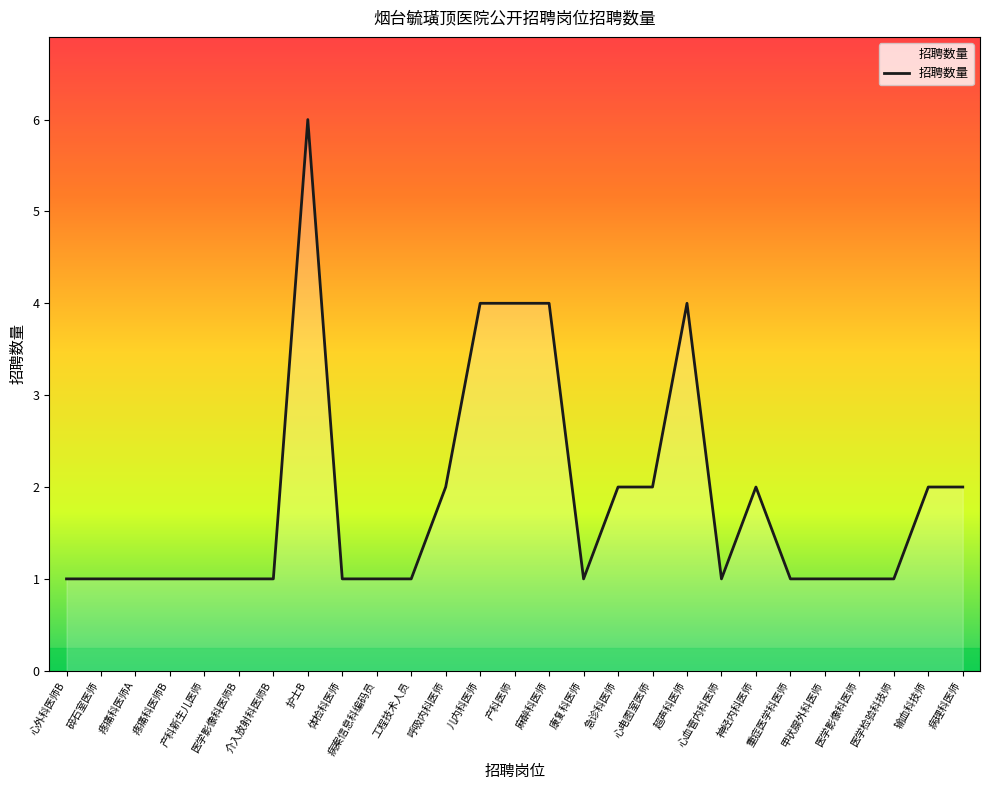

What is the difference between the maximum and second lowest values?

5